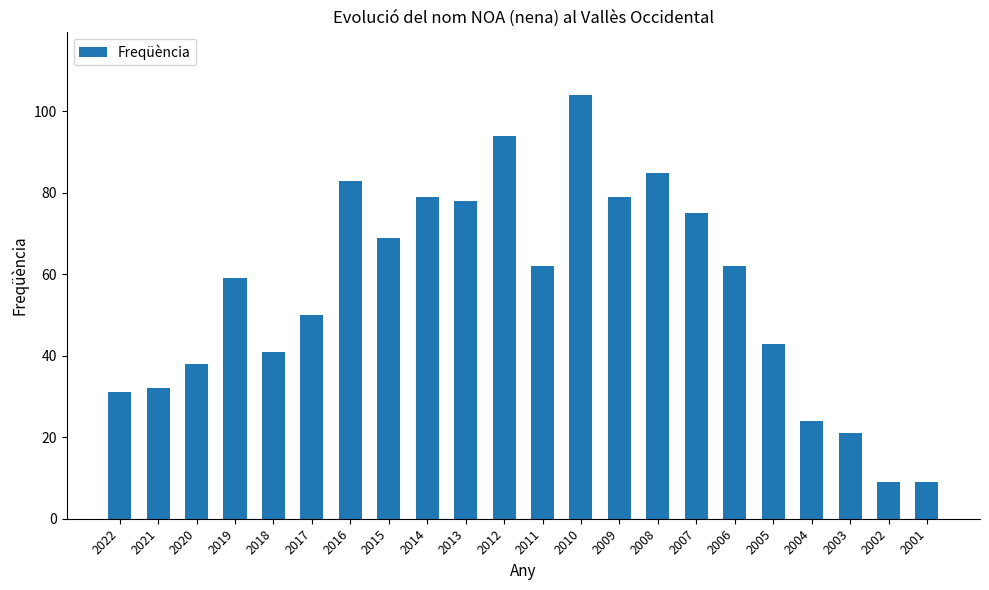

Which label corresponds to the largest value in the chart?

2010